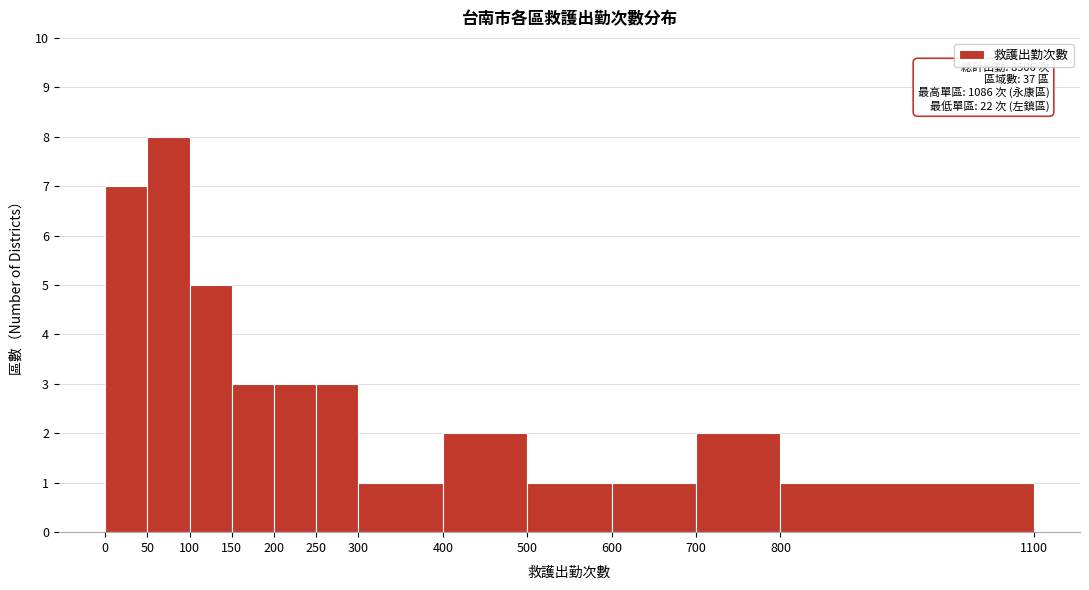

Over which range of the x-axis is the bar tallest?

50 to 100